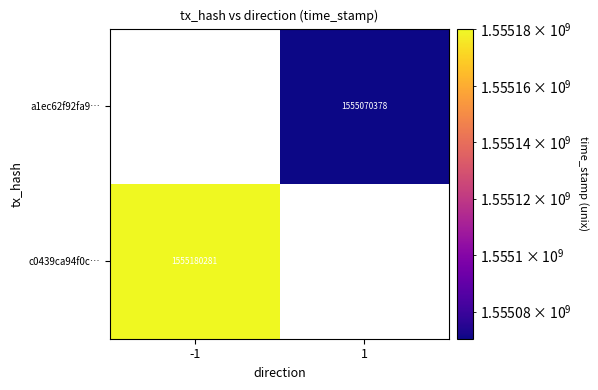

The value of a1ec62f92fa9… at 1 is 2742456313. True or false?

False